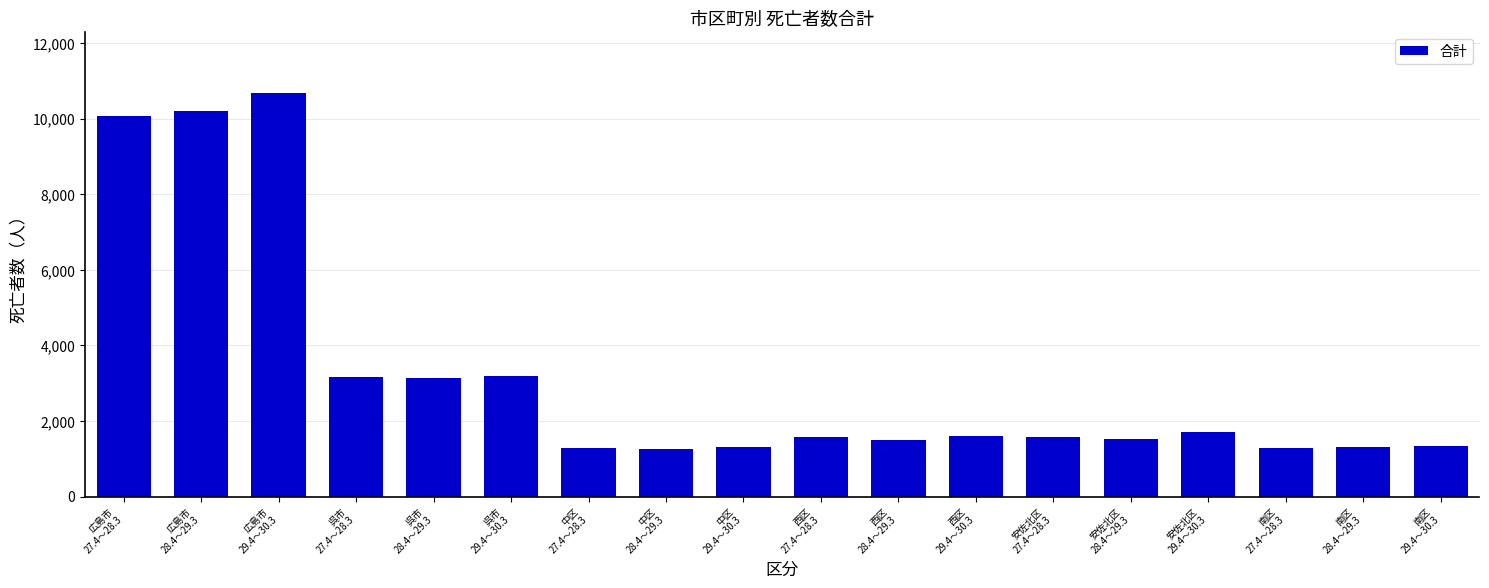

What is the minimum value shown in the chart?

1250